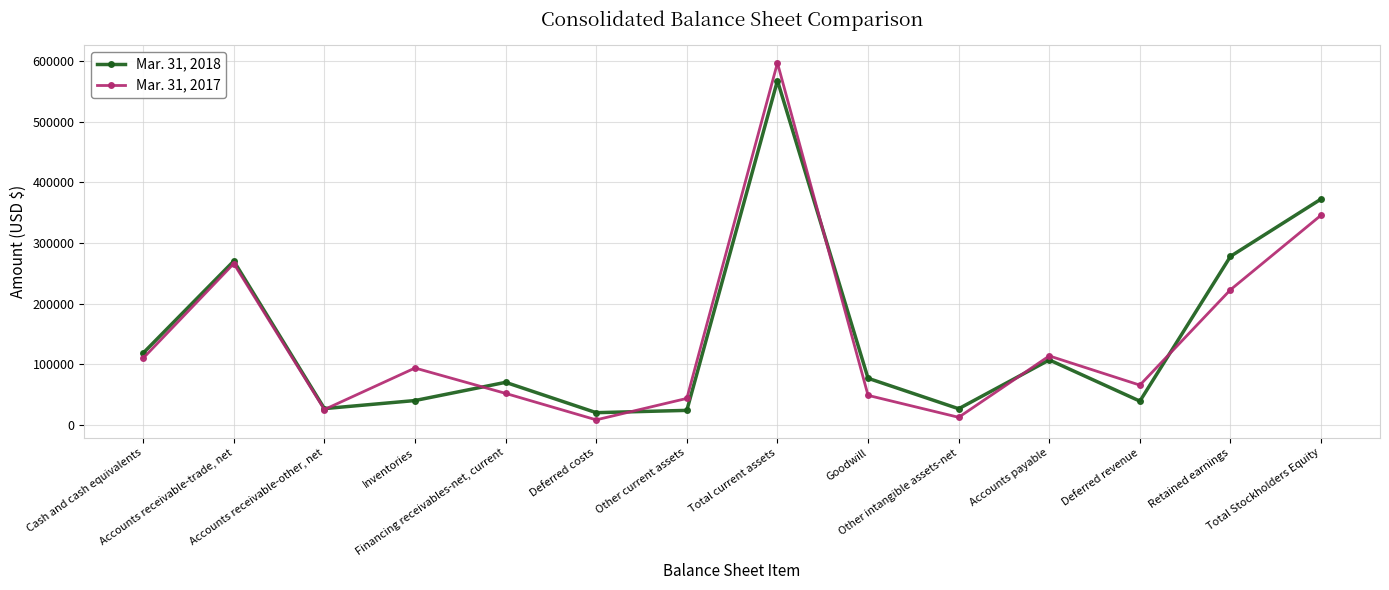

Rank the series by their average value, from highest to lowest.

Mar. 31, 2018, Mar. 31, 2017